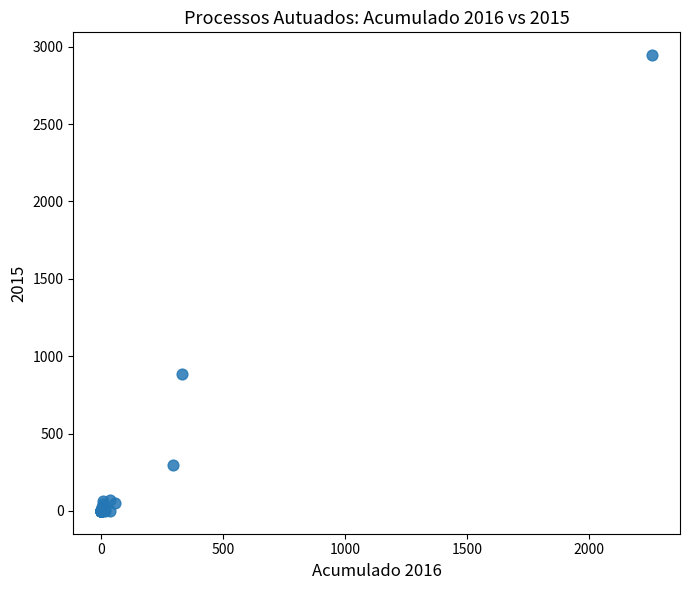

What Y value in the scatter plot is closest to 1473?

886